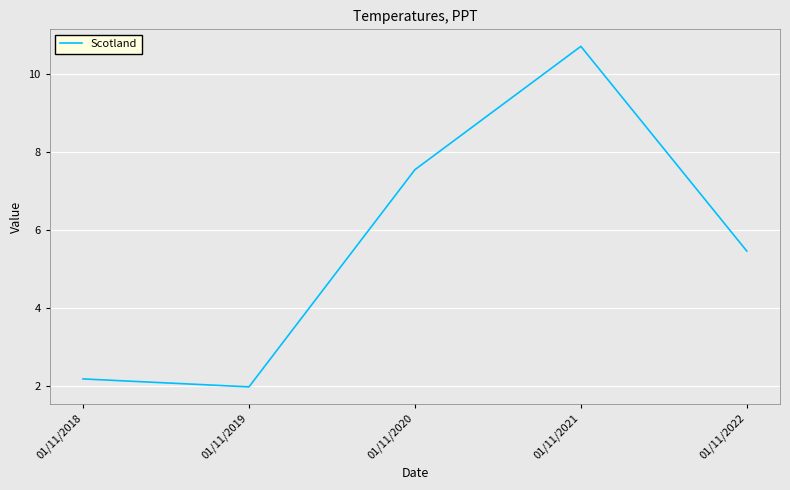

What is the smallest value displayed?

2.0